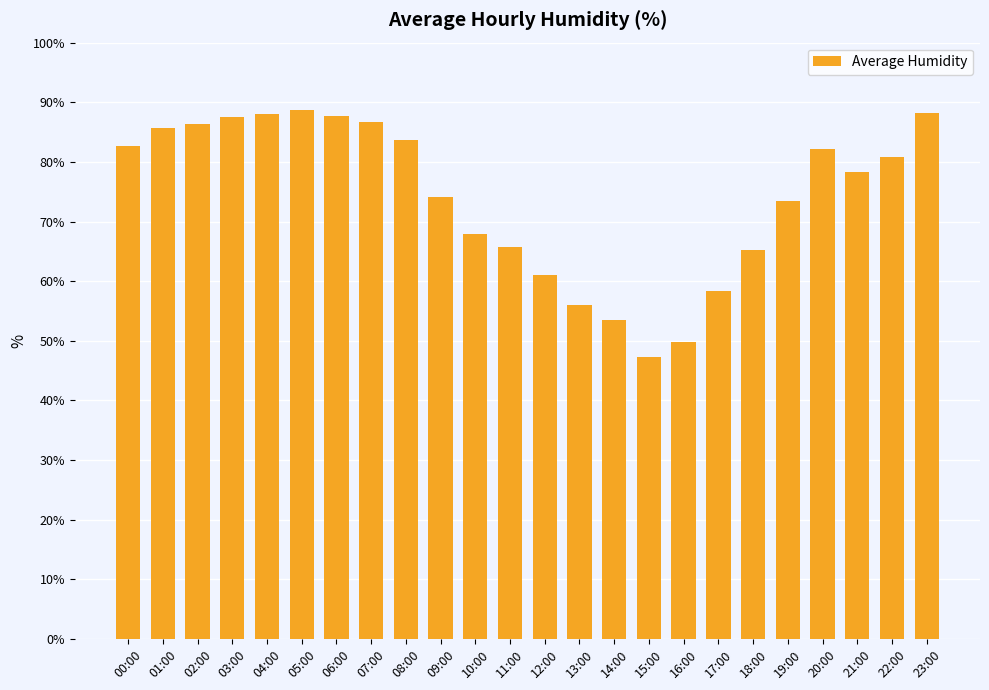

How many data points are less than 80?

12